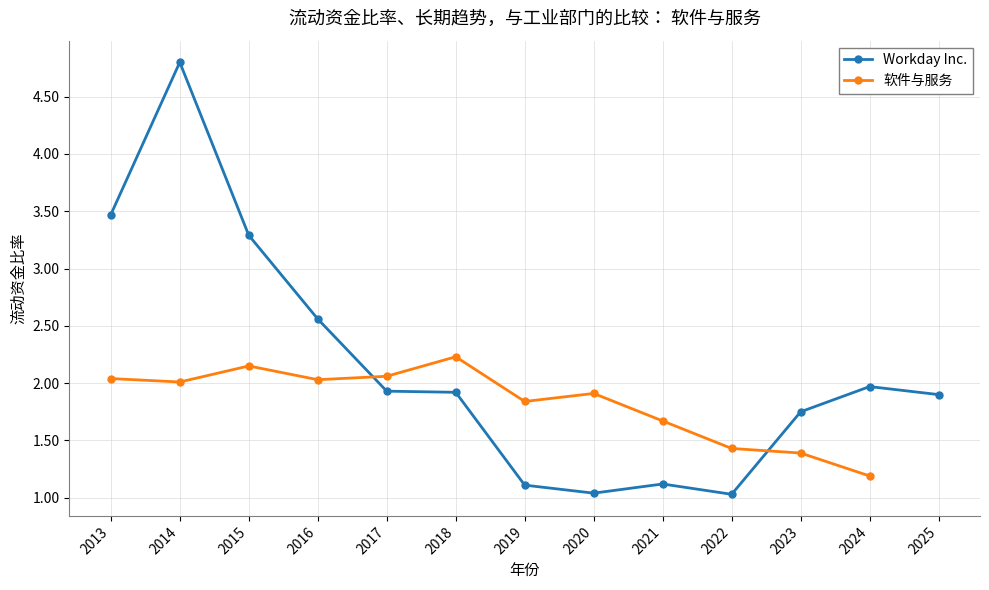

At which category does Workday Inc. reach its first local peak?

2014